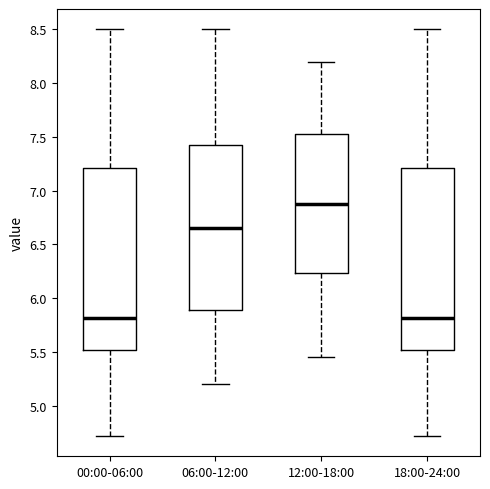

Reading left to right, transcribe this box plot: for each box, give where its median line is, the range the box spans, and where its two whiskers end, as read against the y-axis. The values are not printed on the chart, so give them approximately, as read against the axis.

00:00-06:00: median 5.80, box 5.50 to 7.20, whiskers 4.70 to 8.50
06:00-12:00: median 6.65, box 5.90 to 7.45, whiskers 5.20 to 8.50
12:00-18:00: median 6.90, box 6.25 to 7.55, whiskers 5.45 to 8.20
18:00-24:00: median 5.80, box 5.50 to 7.20, whiskers 4.70 to 8.50